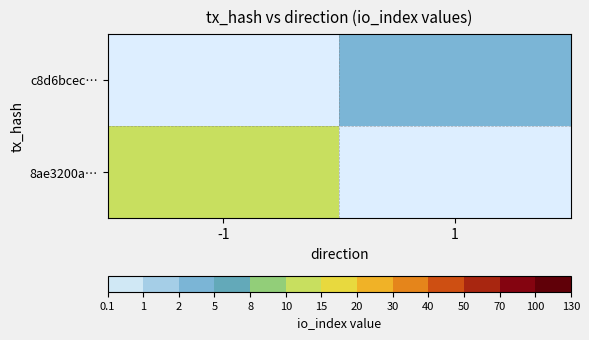

Is the value of 8ae3200a… at -1 greater than the value of c8d6bcec… at -1?

No